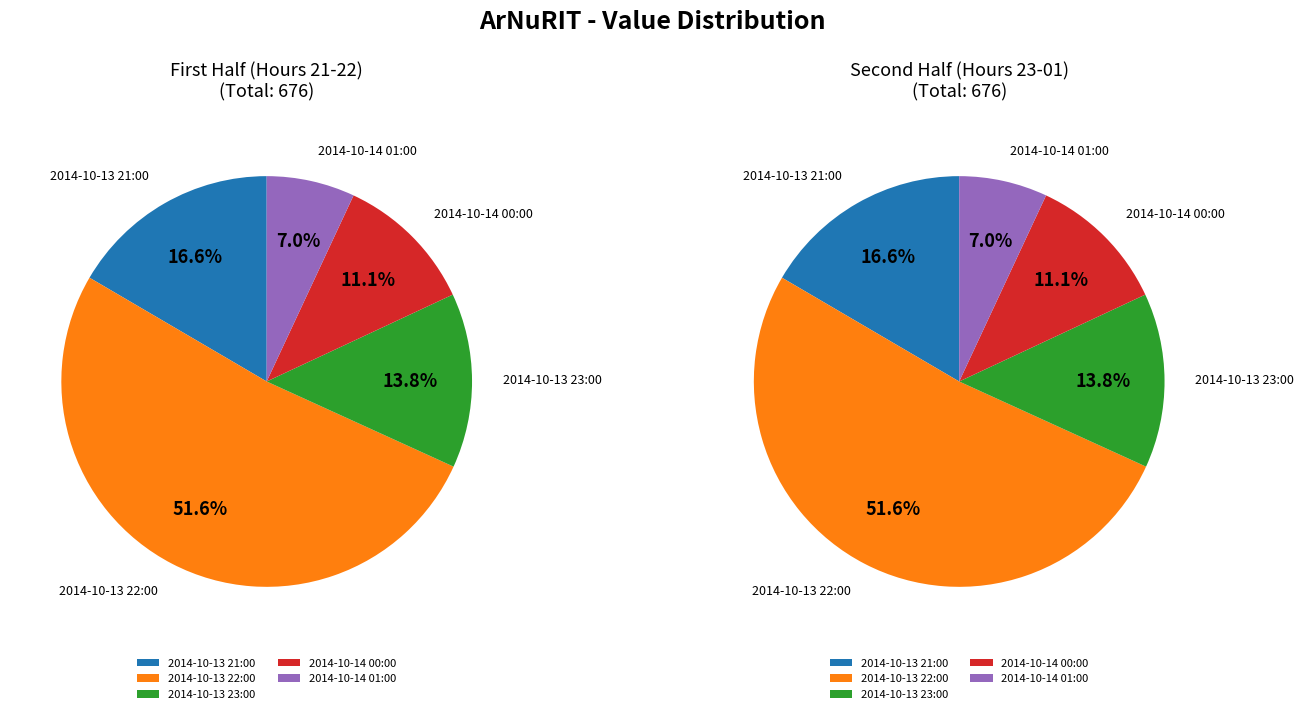

True or false: 2014-10-13 22:00 accounts for 52% of the total.

True